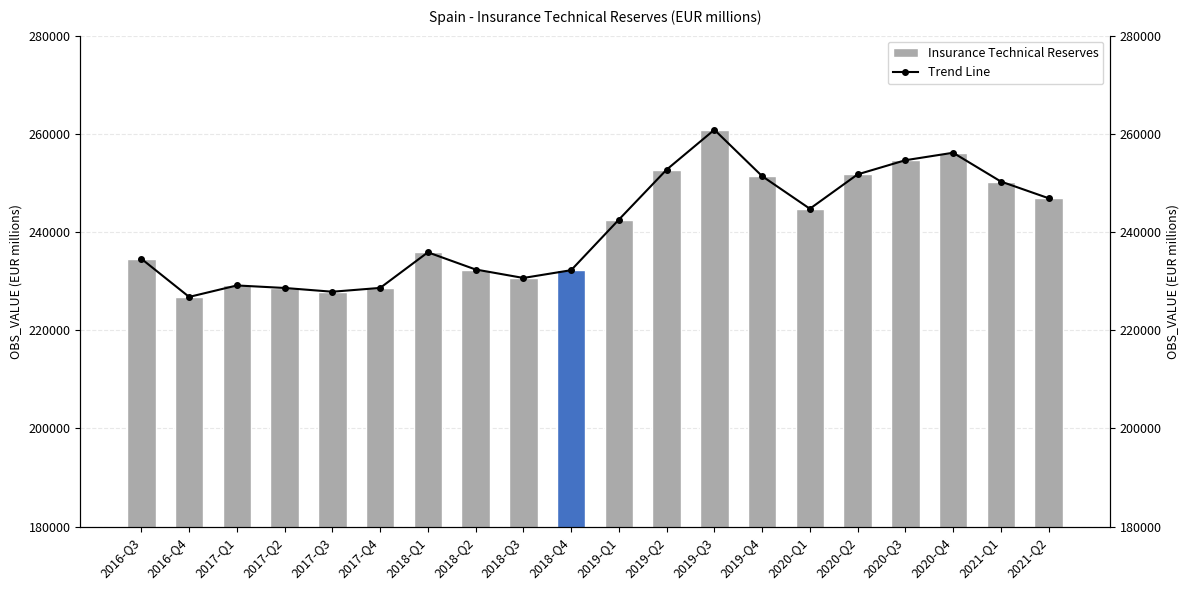

Reading left to right, what are all the values shown in this chart?

Insurance Technical Reserves: 234553	226795	229128	228615	227850	228626	235877	232376	230654	232235	242535	252712	260831	251387	244749	251748	254629	256152	250294	246890
Trend Line: 234553	226795	229128	228615	227850	228626	235877	232376	230654	232235	242535	252712	260831	251387	244749	251748	254629	256152	250294	246890